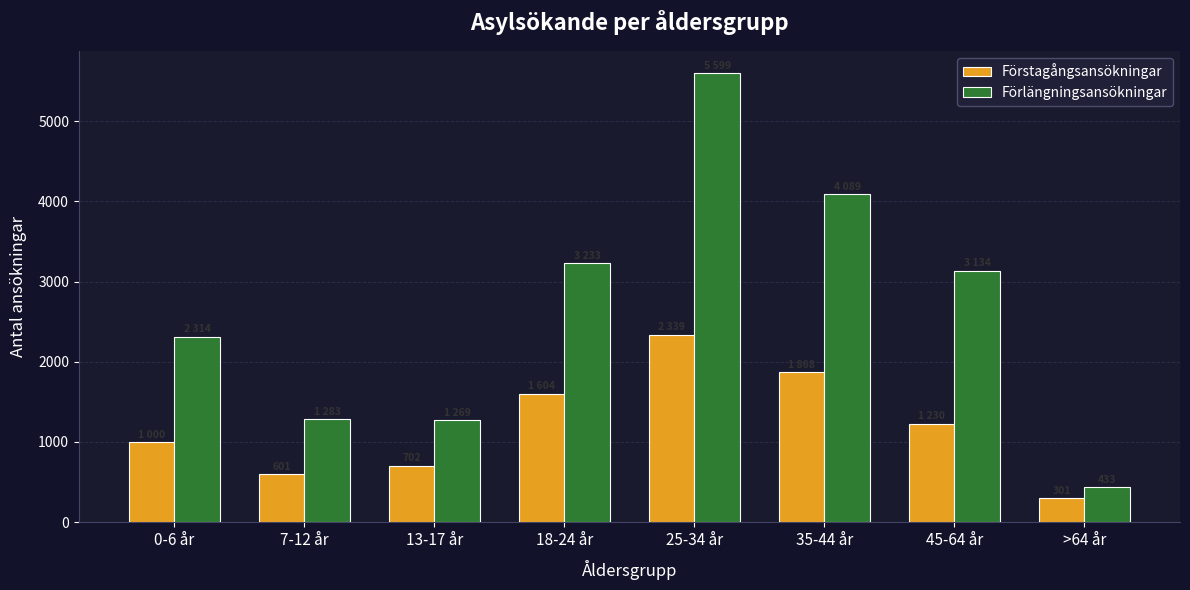

What value does the Förstagångsansökningar series have at 35-44 år?

1868